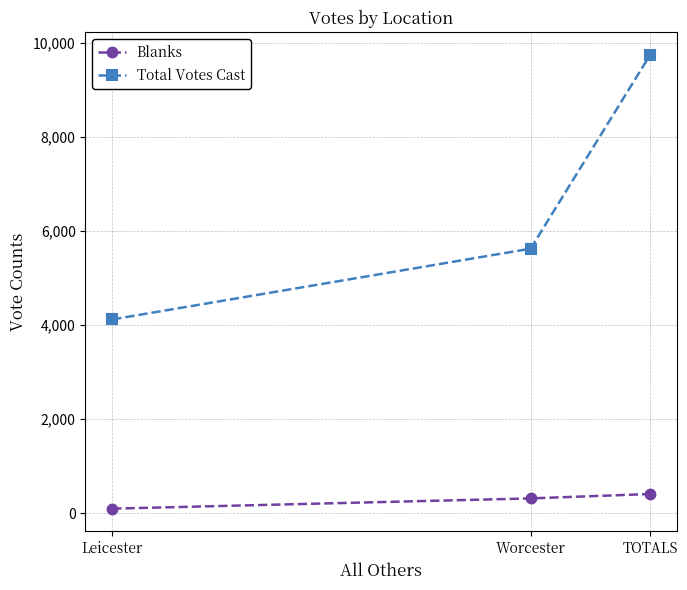

Which category has the highest value across all series?

TOTALS